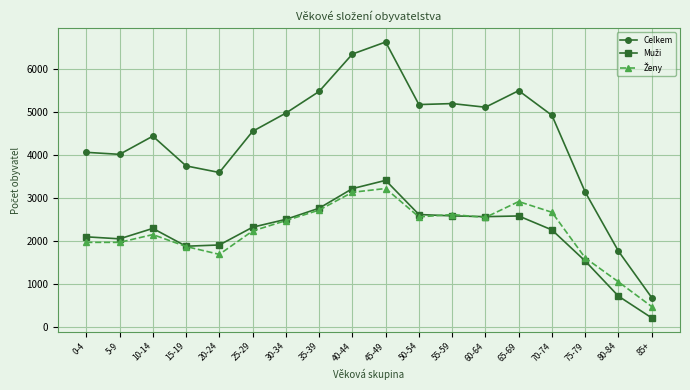

What is the label of the 8th point from the right?

50-54